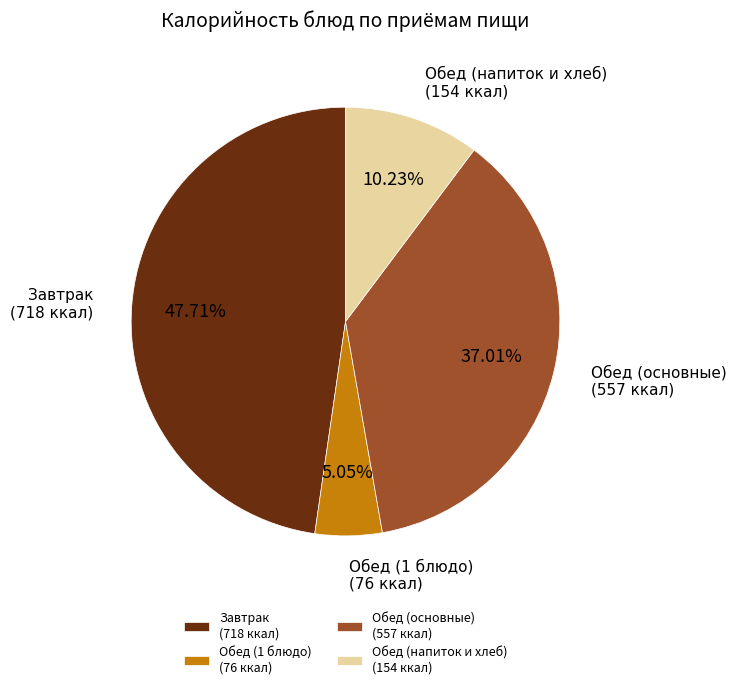

How many segments does this pie chart have?

4